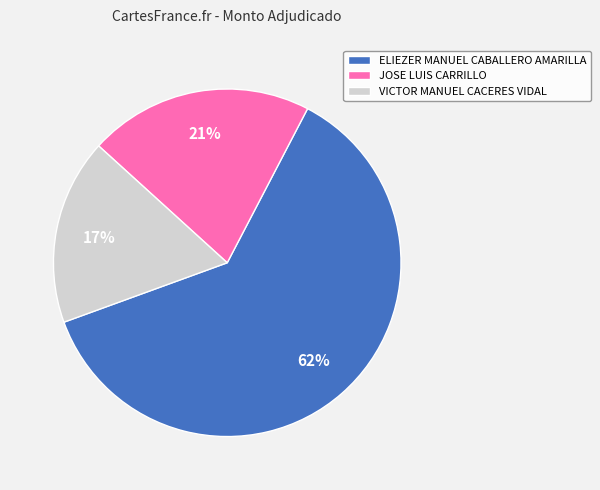

What percentage is the JOSE LUIS CARRILLO slice, to the nearest percent?

21%